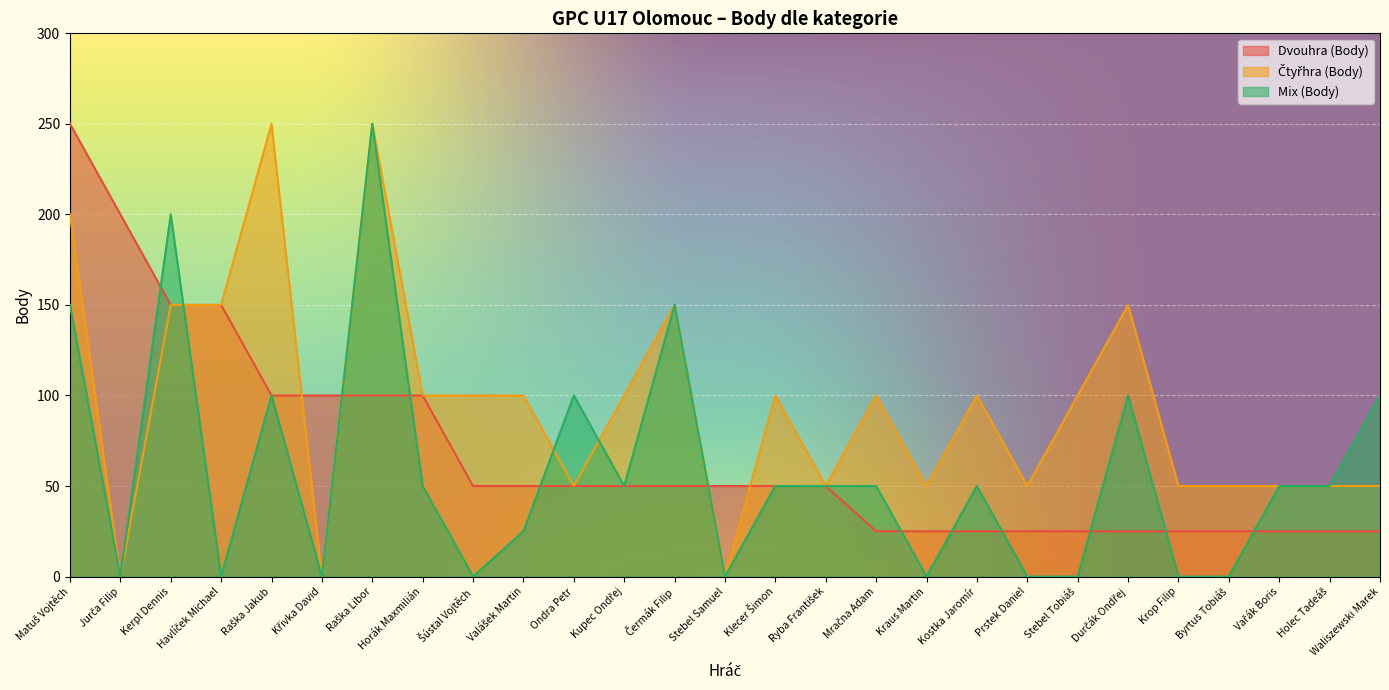

How many values in the Dvouhra (Body) series exceed 50?

8